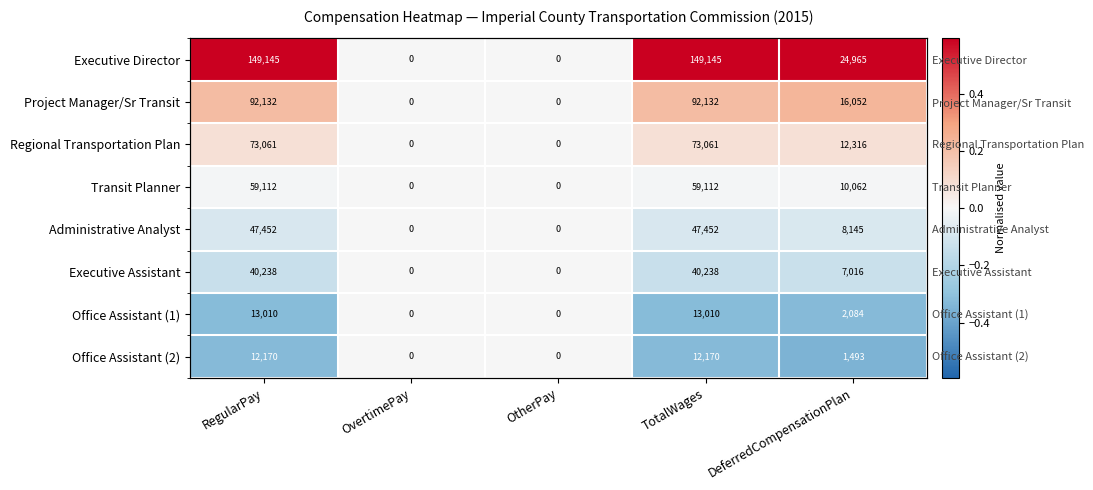

Which series has the largest range (max minus min)?

Executive Director